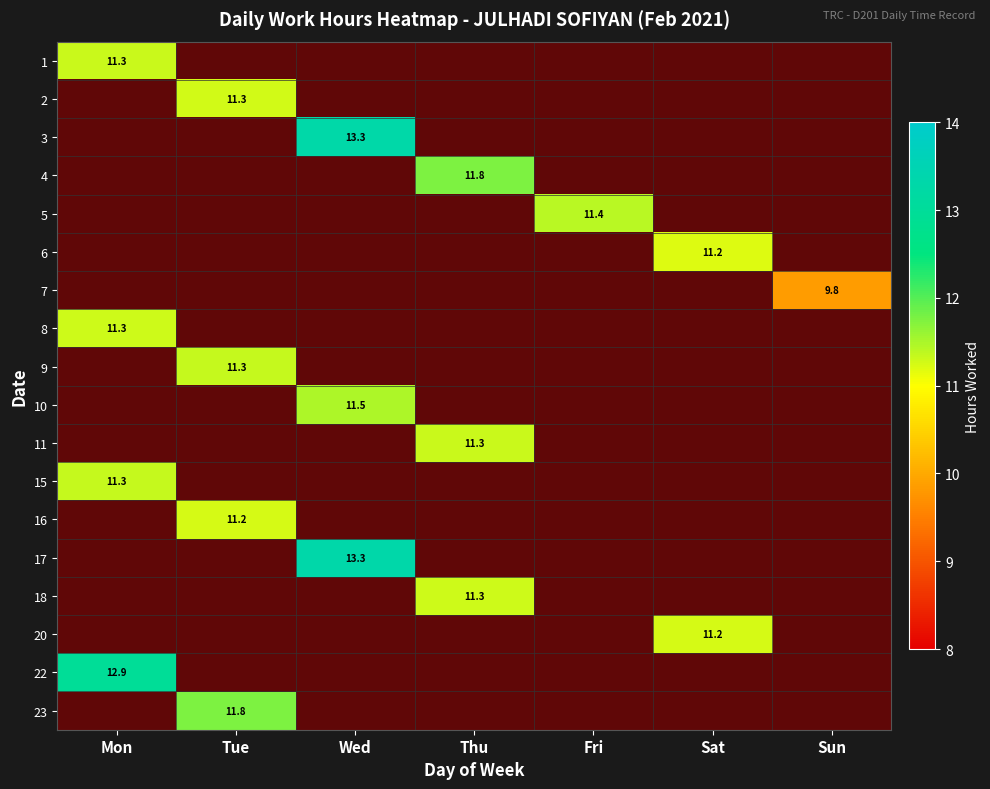

How many data points does each series have?

7